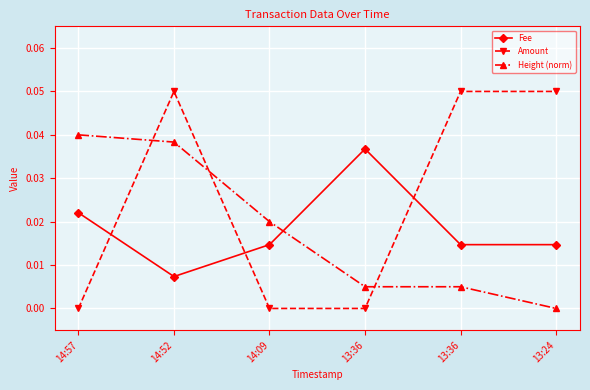

In Fee, how many points are higher than both neighbors (excluding endpoints)?

1